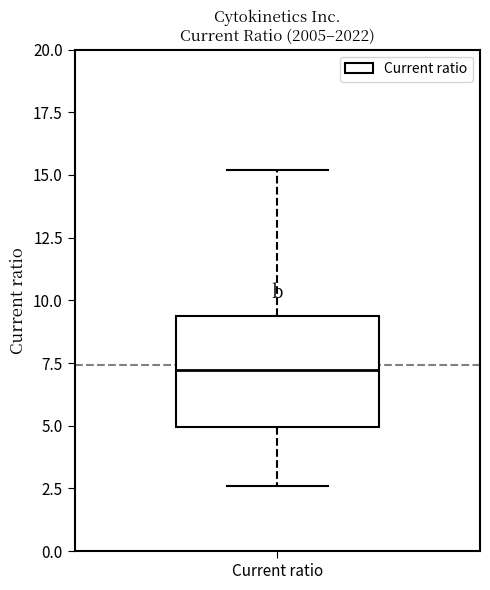

Read this box plot against the y-axis: the position of the median line, the range covered by the box, and the ends of both whiskers. The values are not printed on the chart, so give them approximately, as read against the axis.

median 7.0, box 5.0 to 9.5, whiskers 2.5 to 15.0